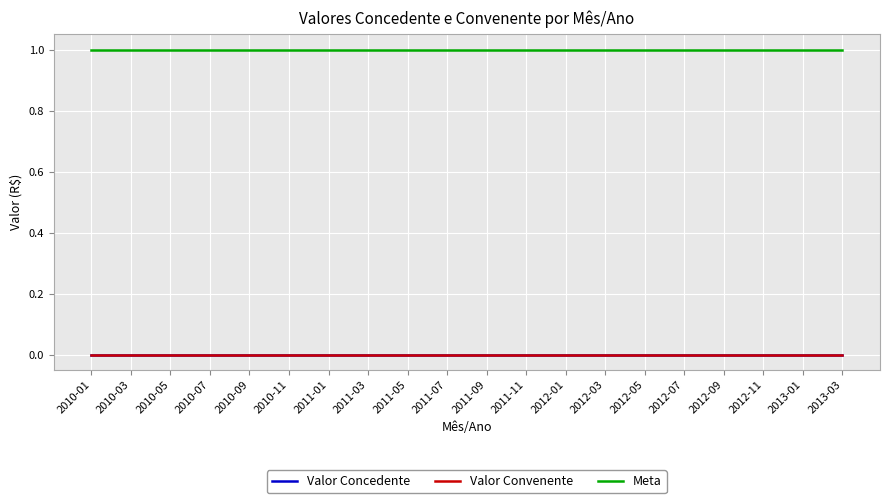

How many lines are shown in the chart?

3